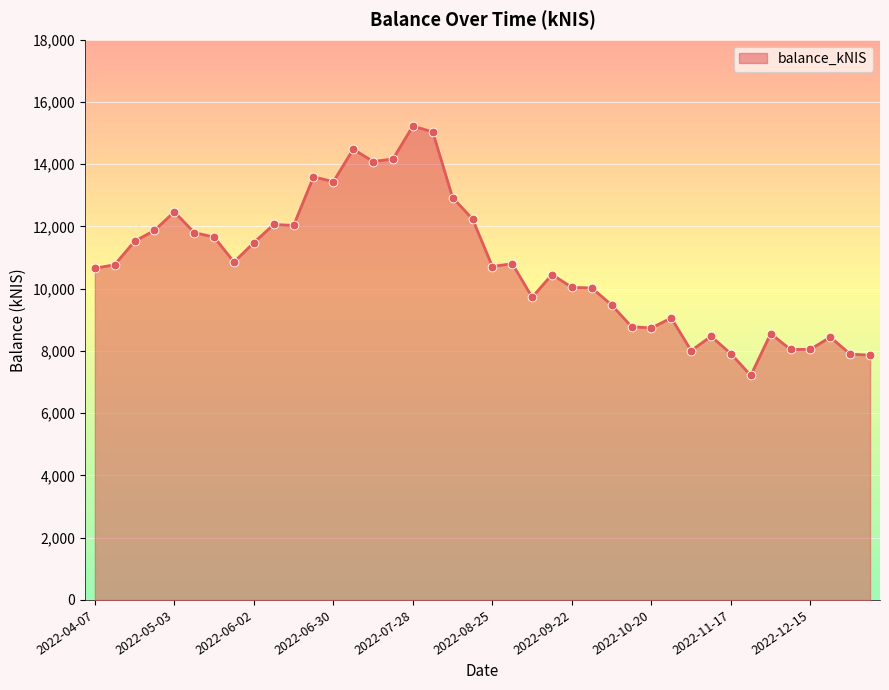

What is the minimum value shown in the chart?

7211.5